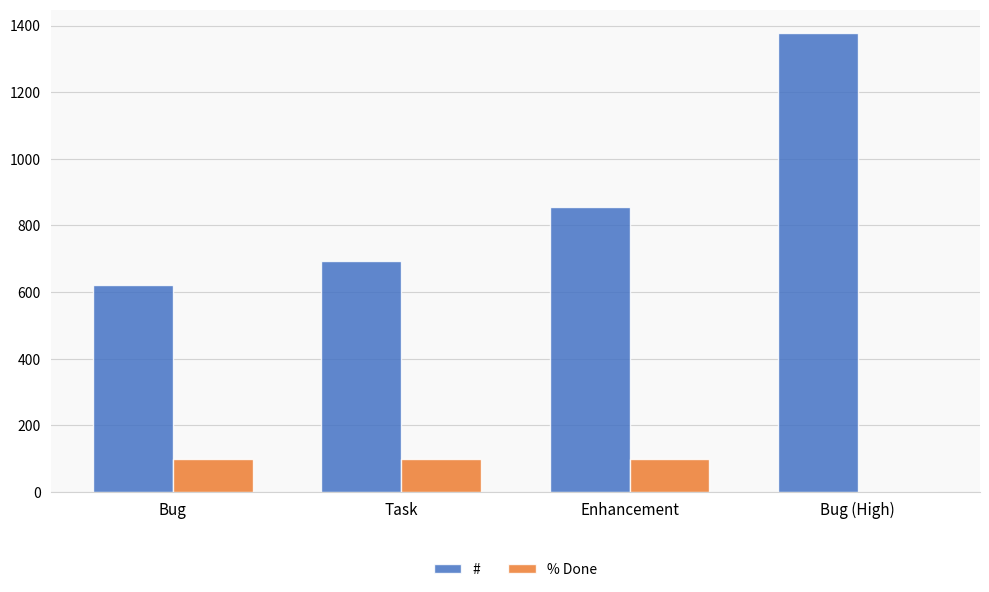

The value of # at Bug (High) is 438. True or false?

False